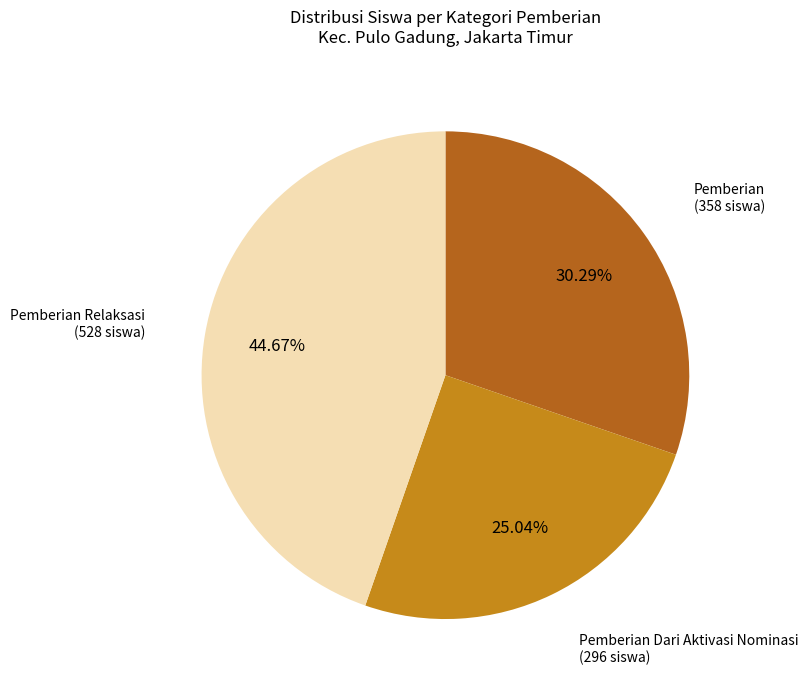

To the nearest percent, what is the average slice percentage?

33%